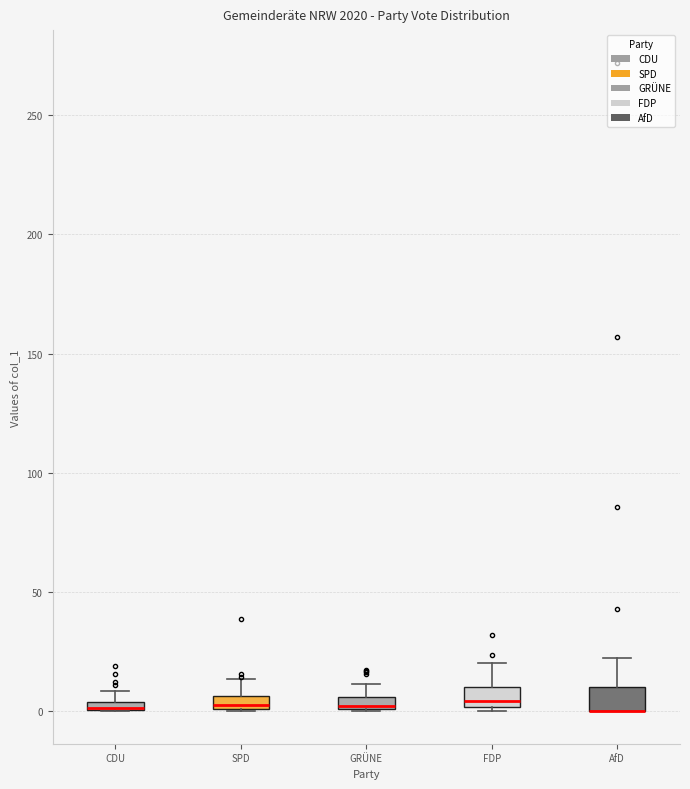

Where is the lower edge of the box for SPD on the y-axis? The values are not printed on the chart, so give them approximately, as read against the axis.

0